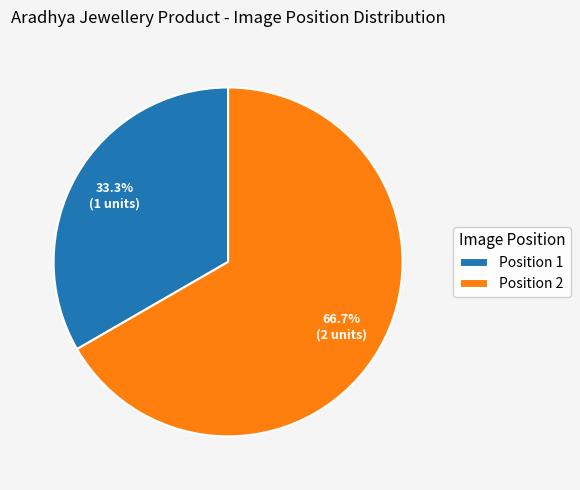

To the nearest percent, what is the difference between the largest and smallest slice percentages?

33%